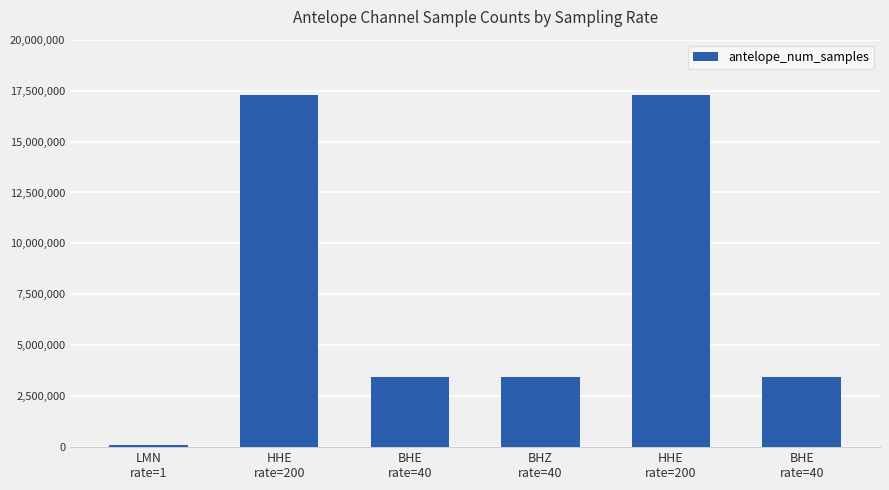

Count the number of data series in this chart.

1